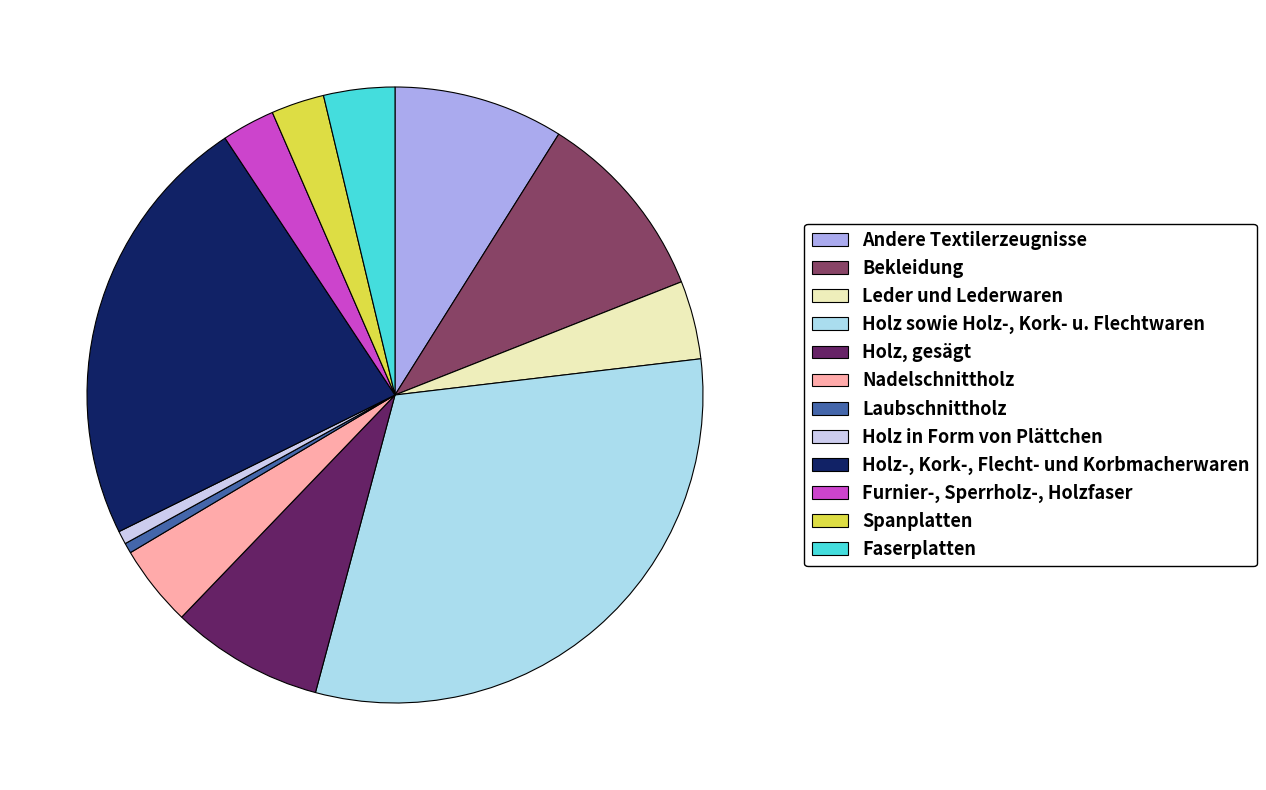

Which has a higher value, Laubschnittholz or Holz-, Kork-, Flecht- und Korbmacherwaren?

Holz-, Kork-, Flecht- und Korbmacherwaren